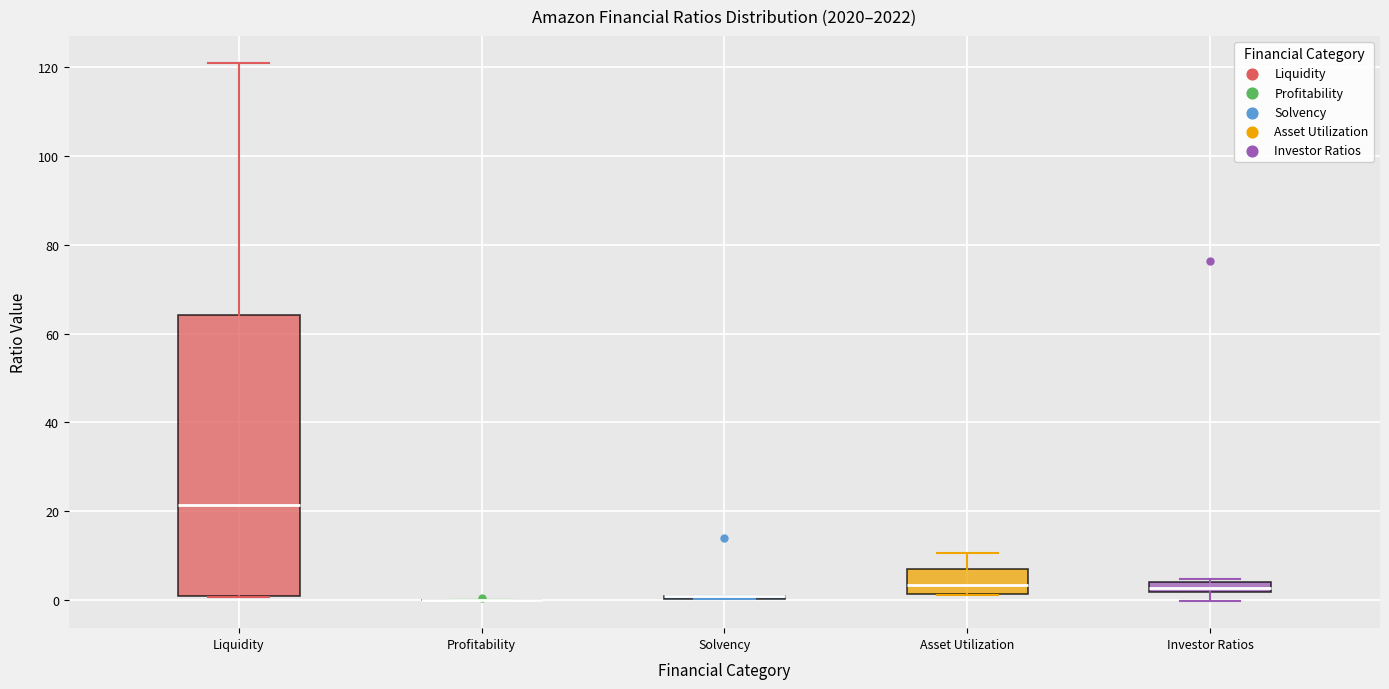

Comparing the boxes themselves (not the whiskers), which one is the tallest?

Liquidity